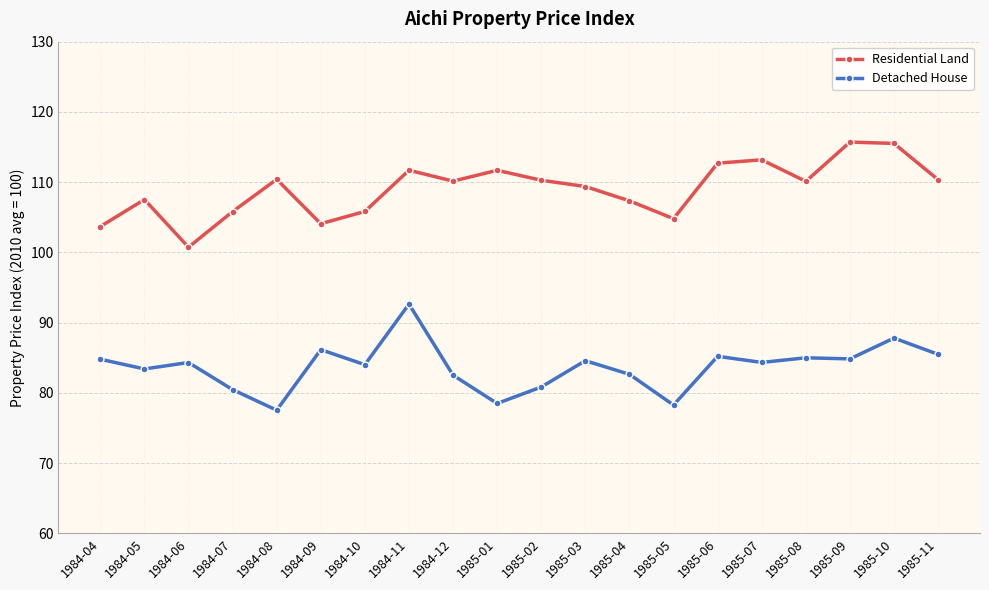

What are all the series names shown in the legend?

Residential Land, Detached House